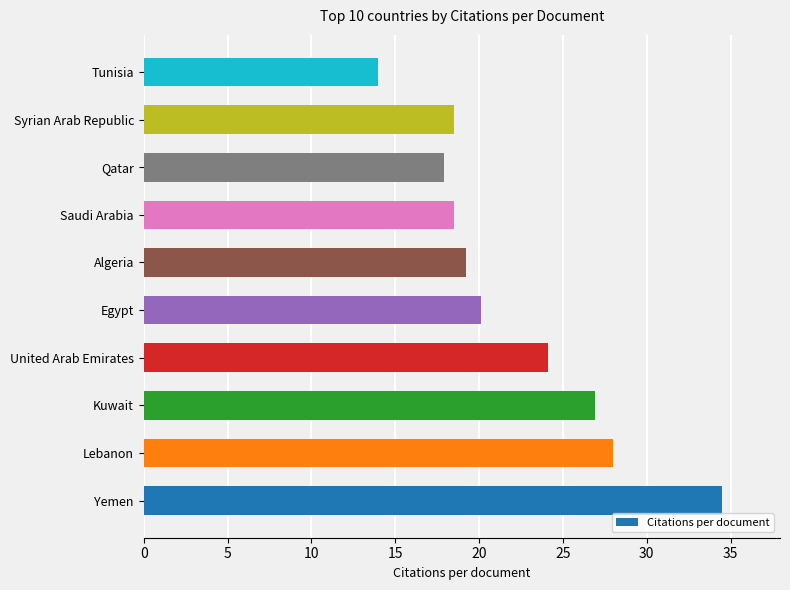

Which has a higher value, Qatar or Egypt?

Egypt